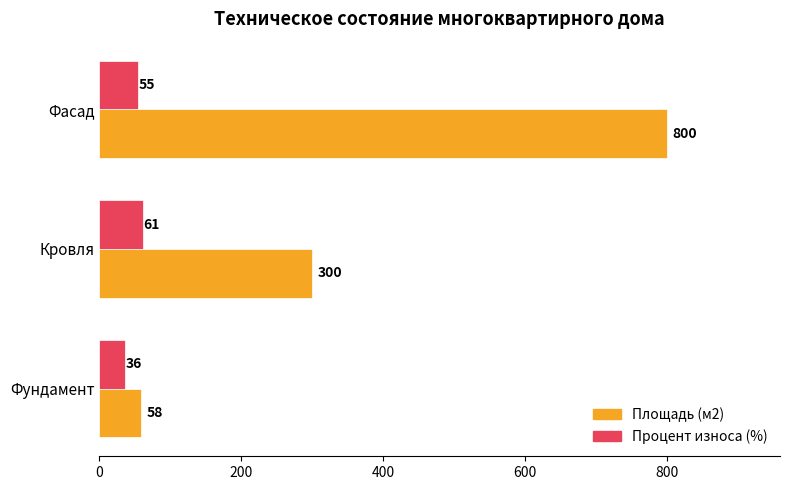

What is the difference between the second highest and minimum values in the Площадь (м2) series?

242